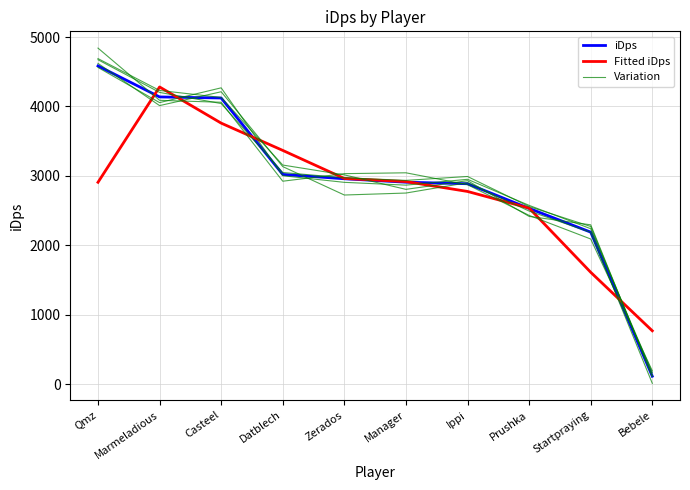

What are all the series names shown in the legend?

iDps, Fitted iDps, Variation